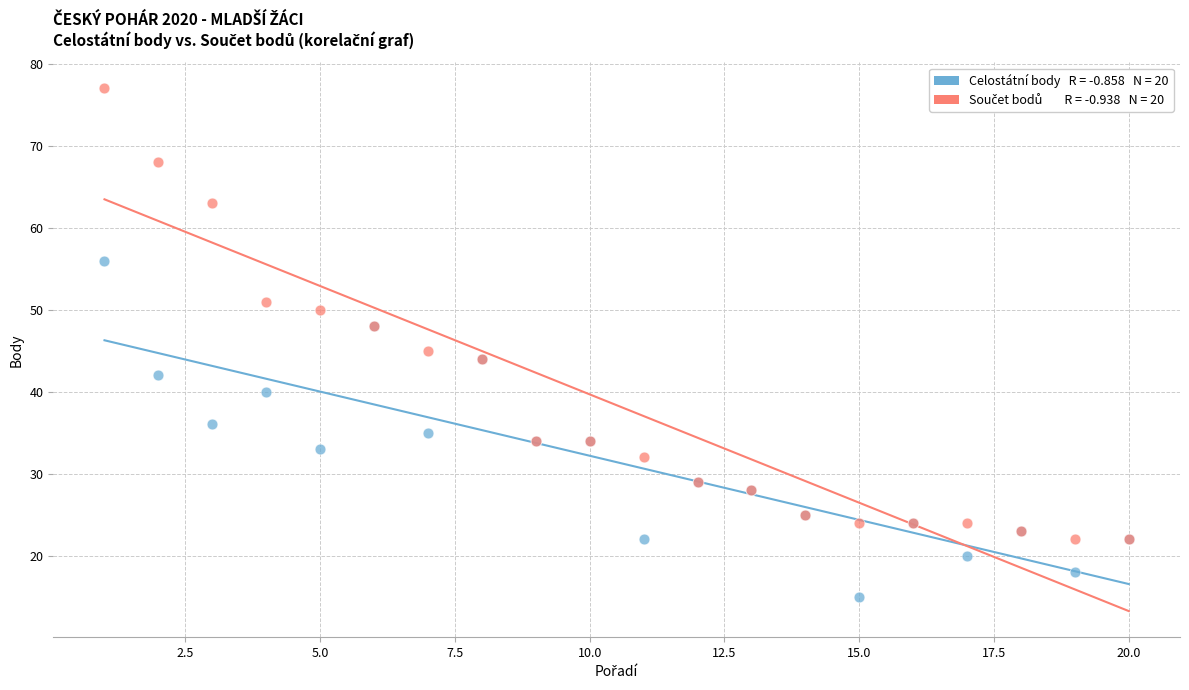

Across all series, what Y value is closest to 46?

45